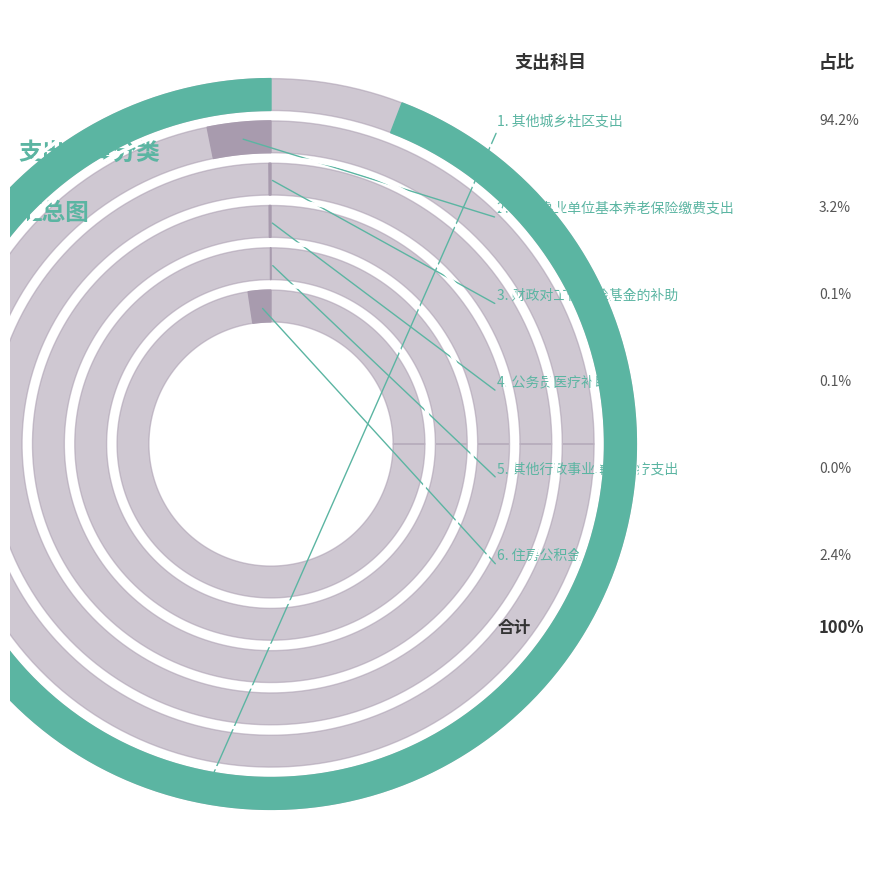

Rank the categories by value from lowest to highest.

其他行政事业单位医疗支出, 财政对工伤保险基金的补助, 公务员医疗补助, 住房公积金, 机关事业单位基本养老保险缴费支出, 其他城乡社区支出